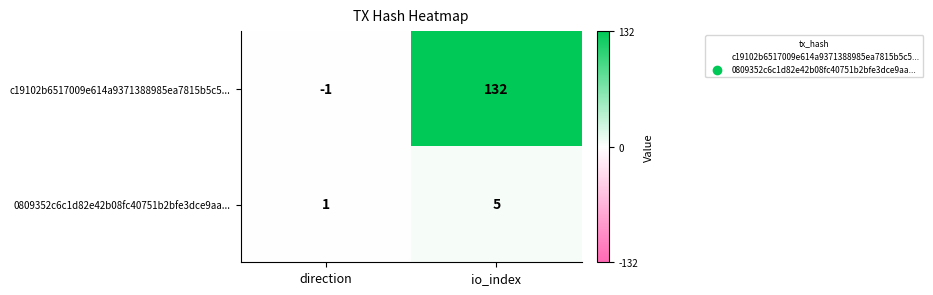

What is the maximum value shown in the chart?

132